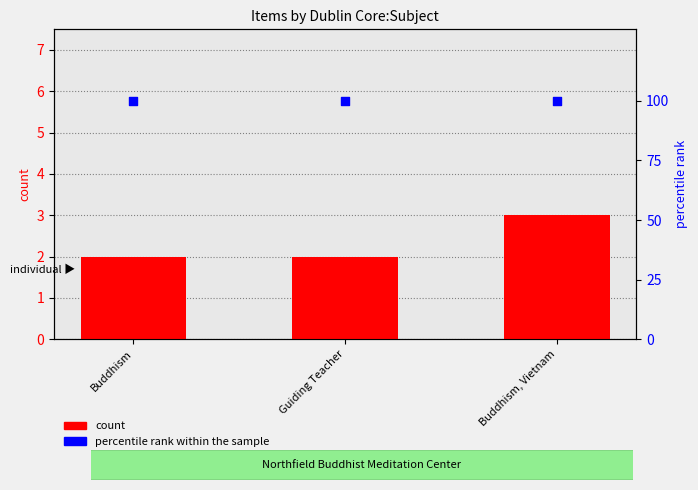

What are all the series names shown in the legend?

count, percentile rank within the sample